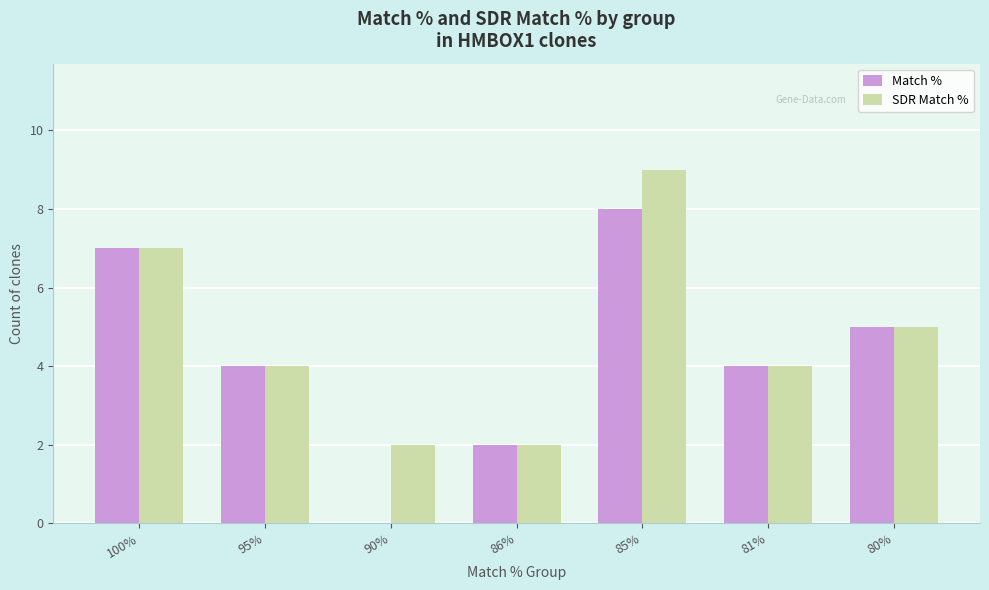

Where does the SDR Match % series first go above 4?

100%